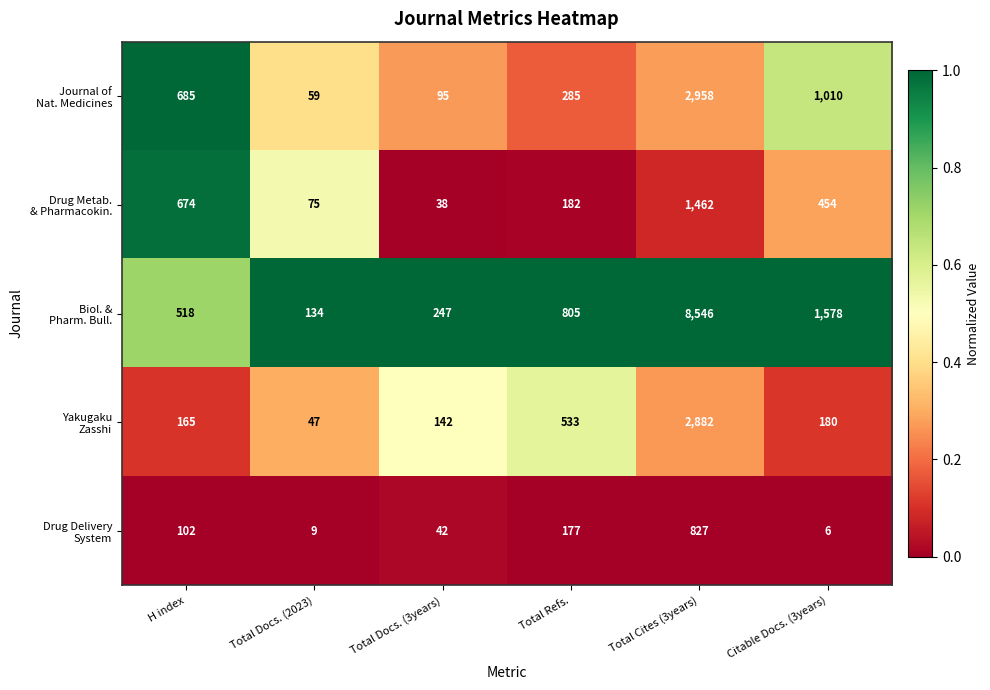

What is the smallest value displayed?

6